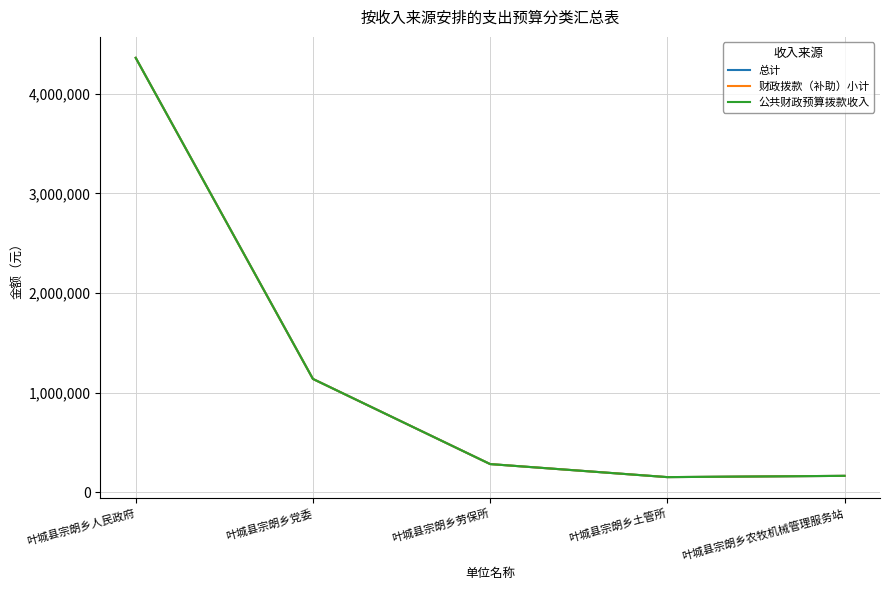

What is the greatest value displayed?

4362202.9